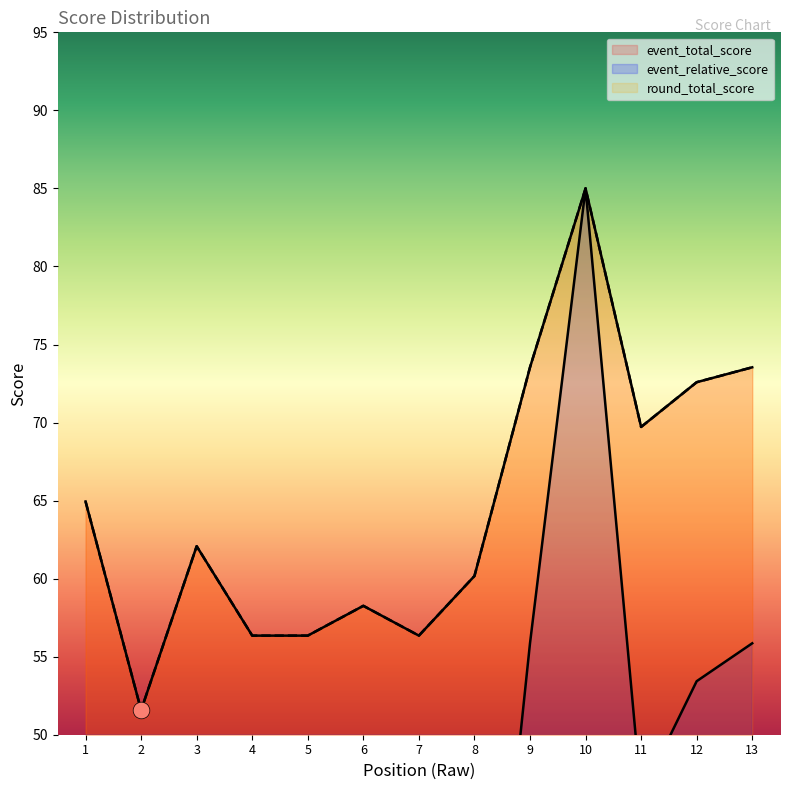

The event_total_score series shows 75.4 at 11. True or false?

False